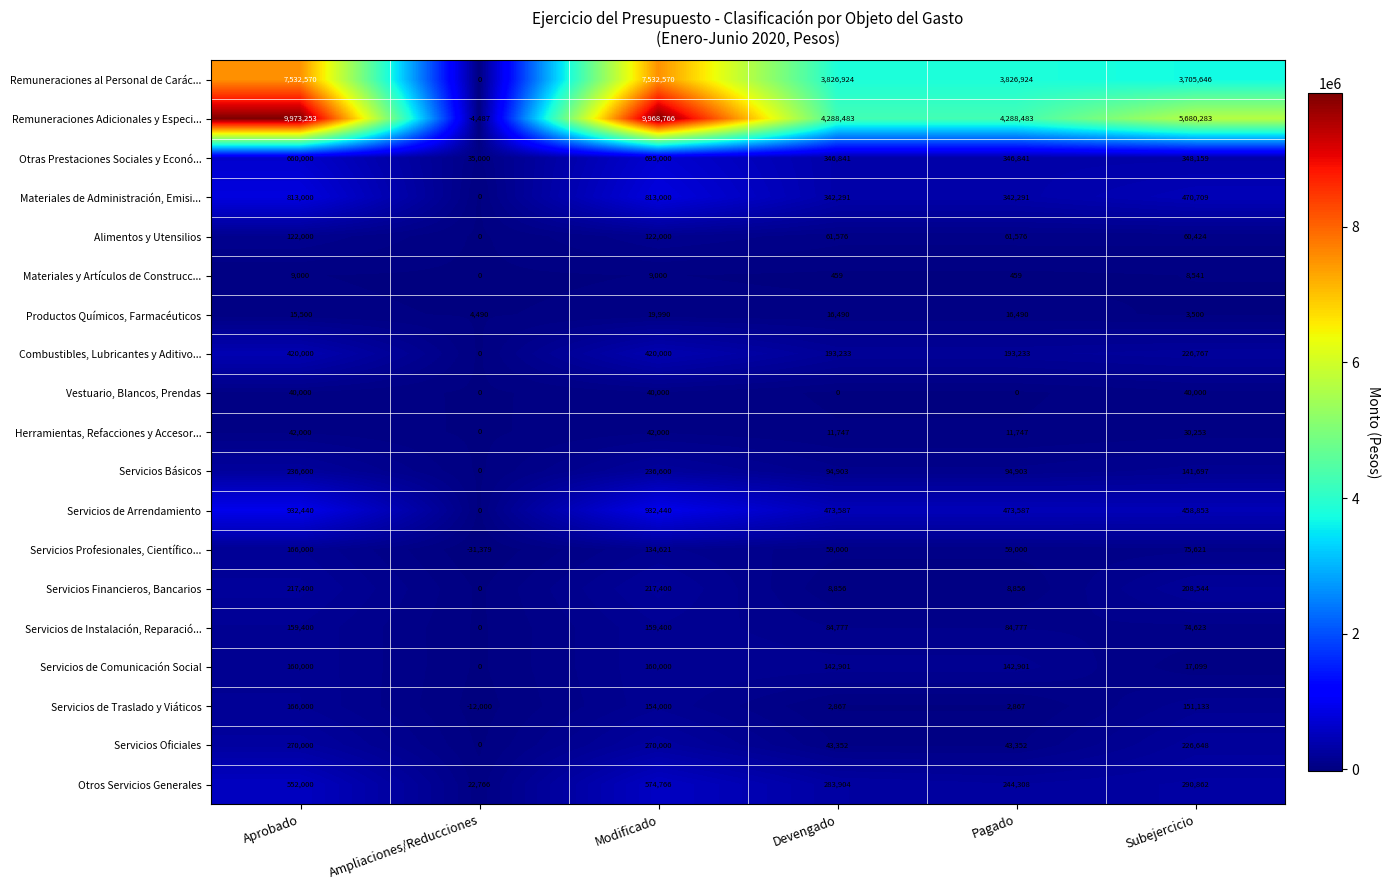

Which label corresponds to the largest value in the chart?

Aprobado